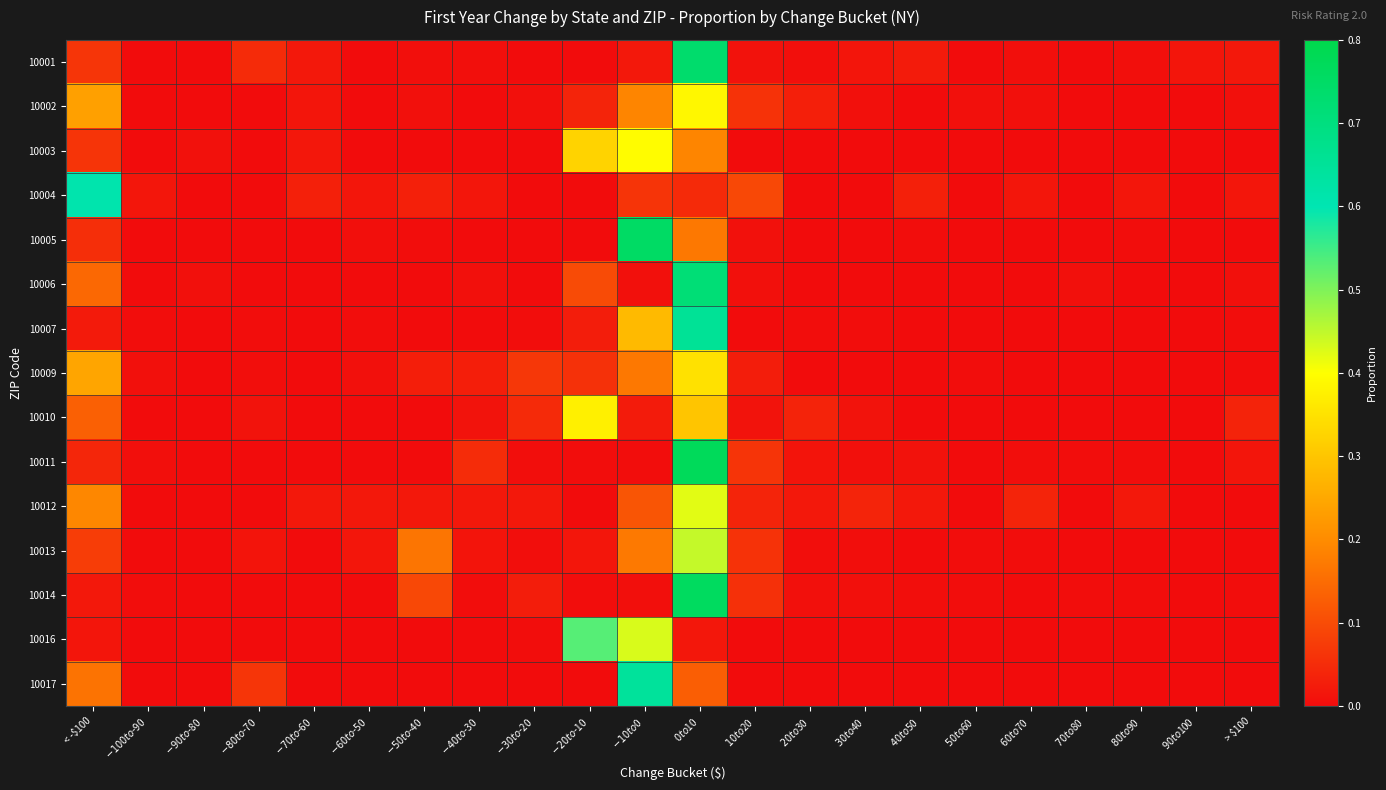

Which series has the largest range (max minus min)?

10011